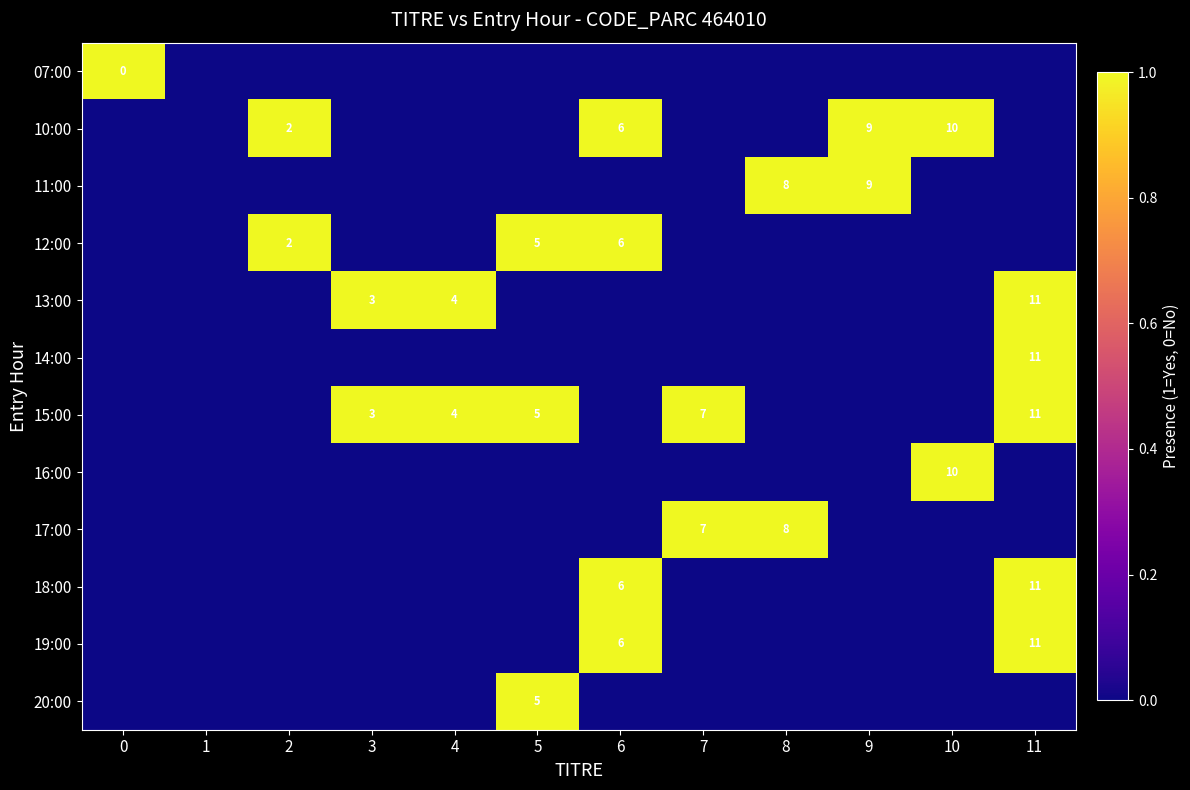

True or false: 18:00 has a value of 6 at 6.

True